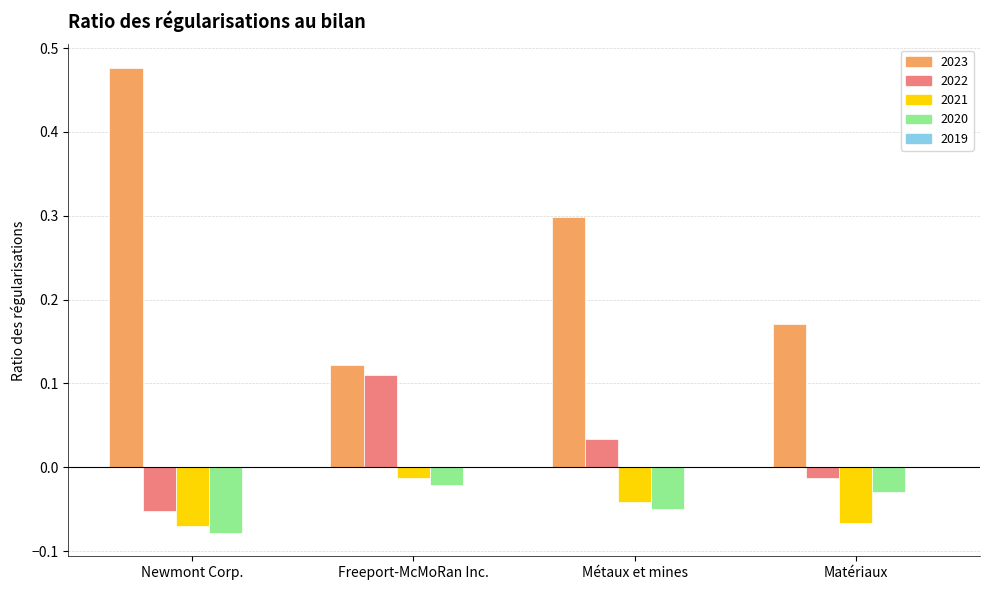

Between Freeport-McMoRan Inc. and Matériaux, which series saw the biggest shift?

2022